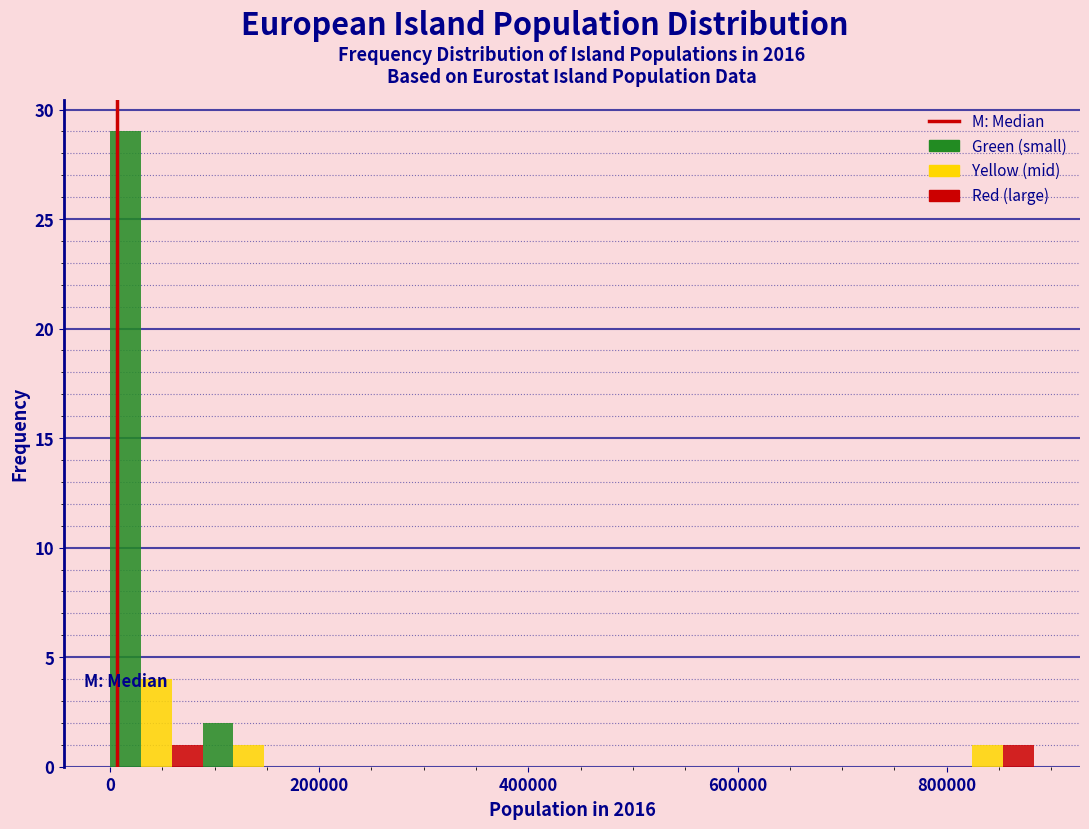

Read against the x-axis, roughly where is the centre of the tallest bar?

20000